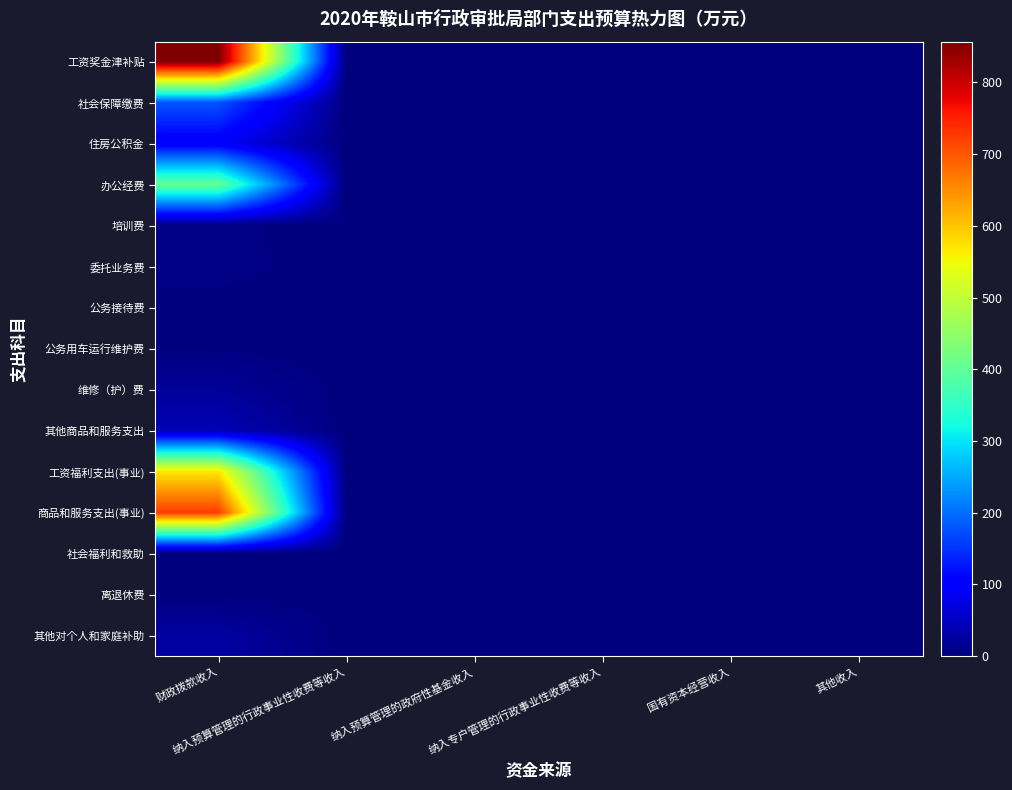

What is the maximum value shown in the chart?

856.8